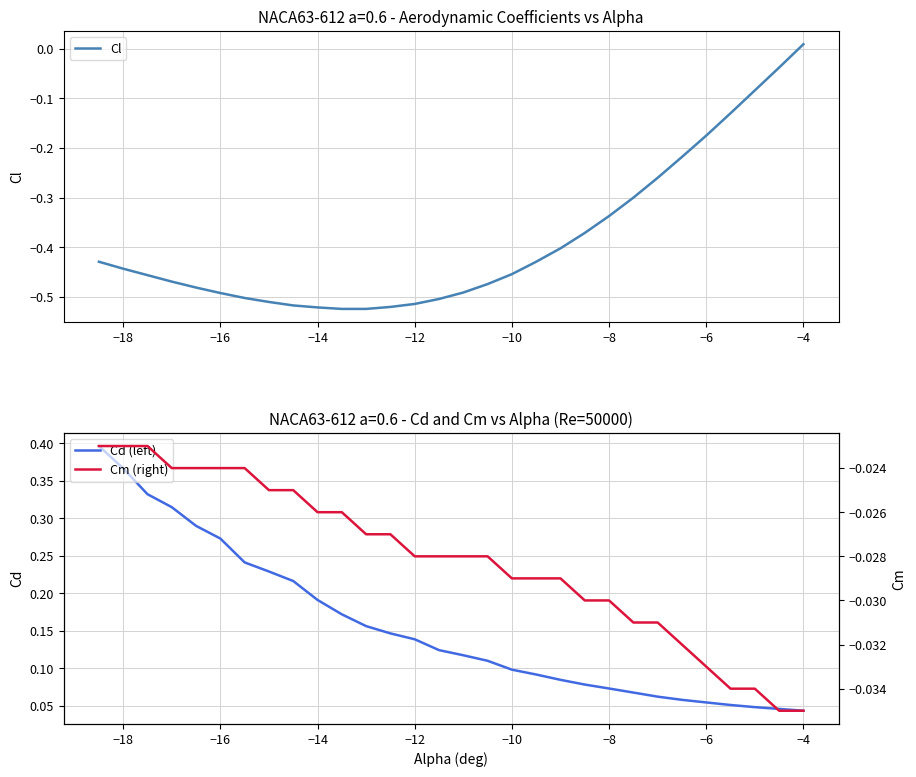

What is the difference between the maximum and minimum values in the Cd (left) series?

0.4